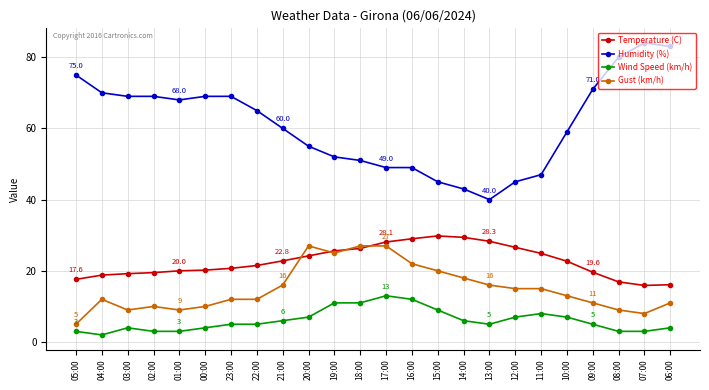

True or false: Temperature (C) and Wind Speed (km/h) intersect in this chart.

False